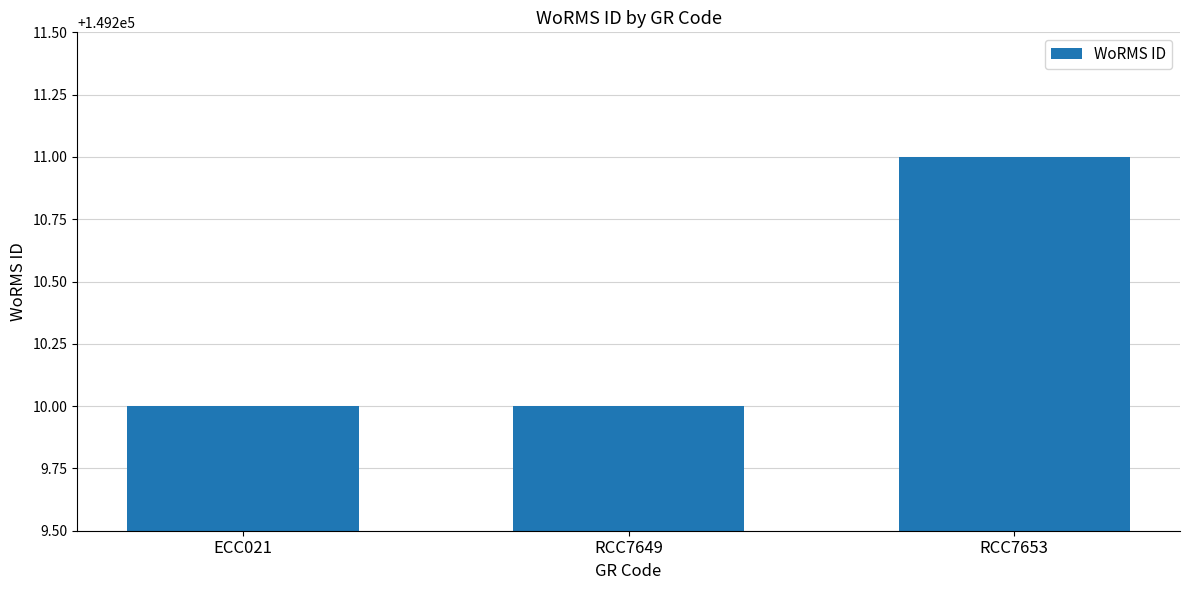

What is the average value?

149210